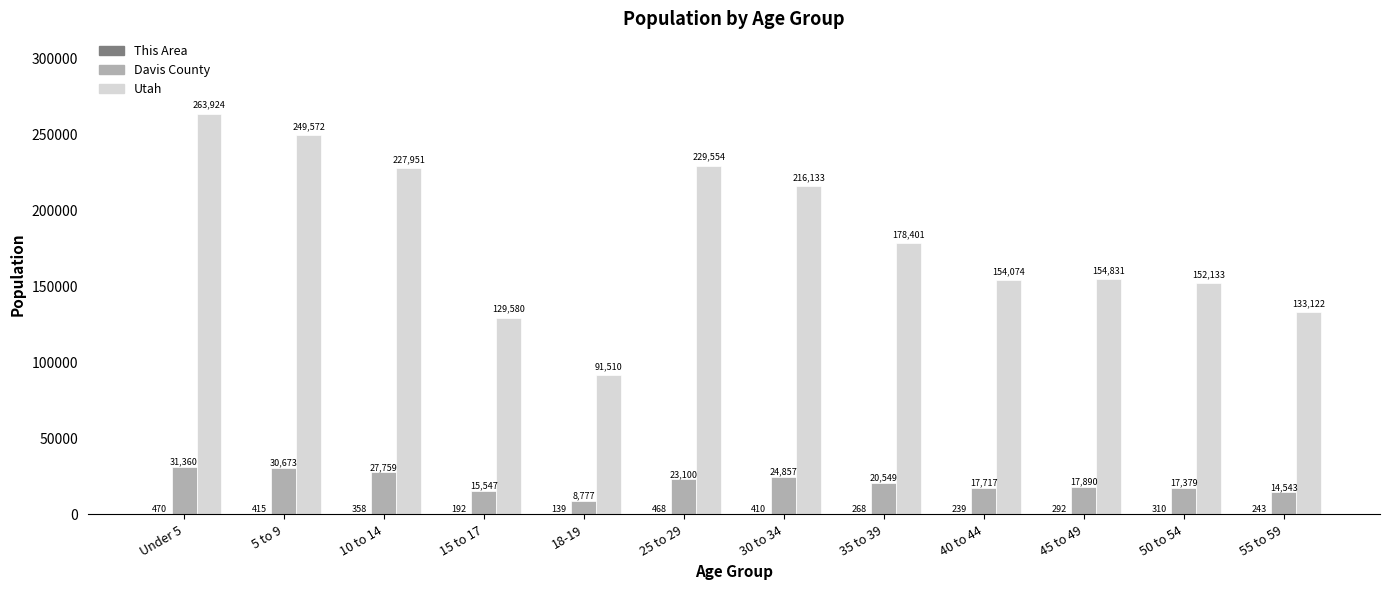

Between 45 to 49 and 50 to 54, which series saw the biggest shift?

Utah